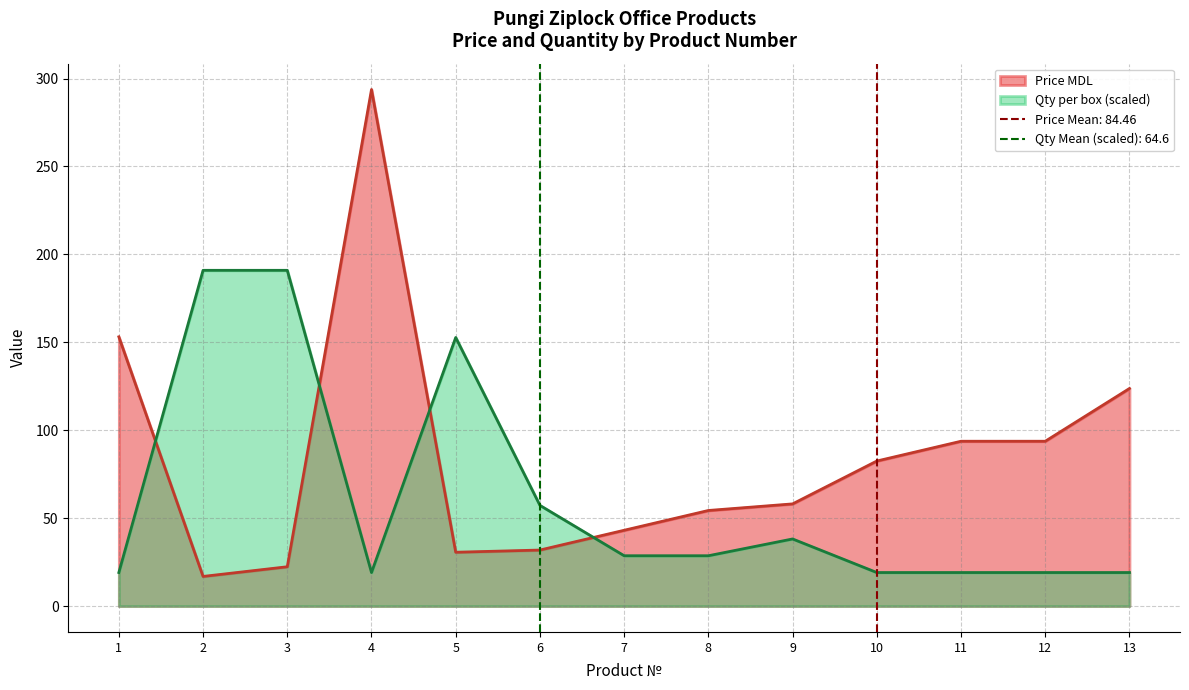

Rank the series by their average value, from highest to lowest.

Price MDL, Qty per box